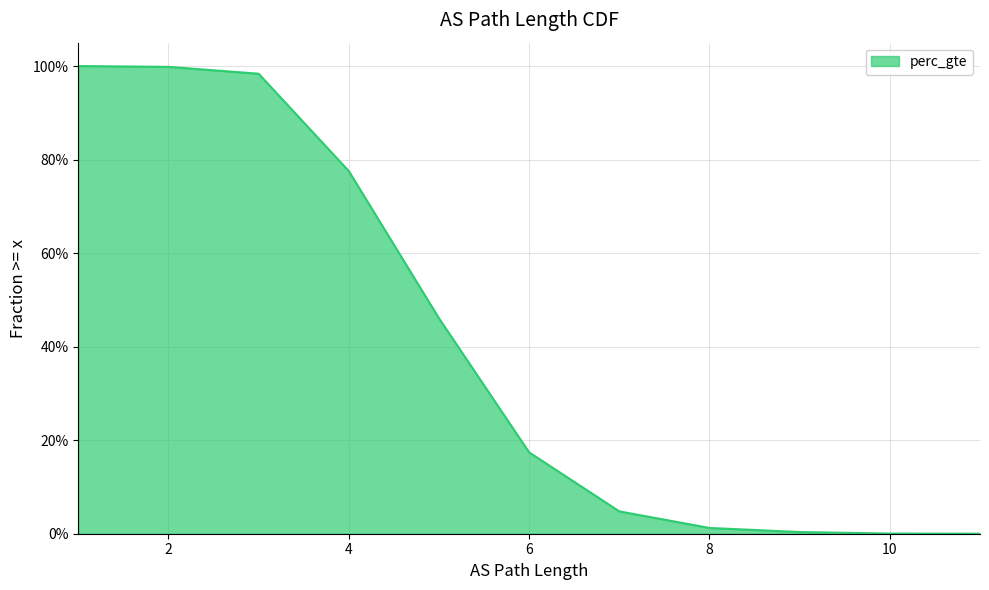

The value at 6 is 0.1. True or false?

False